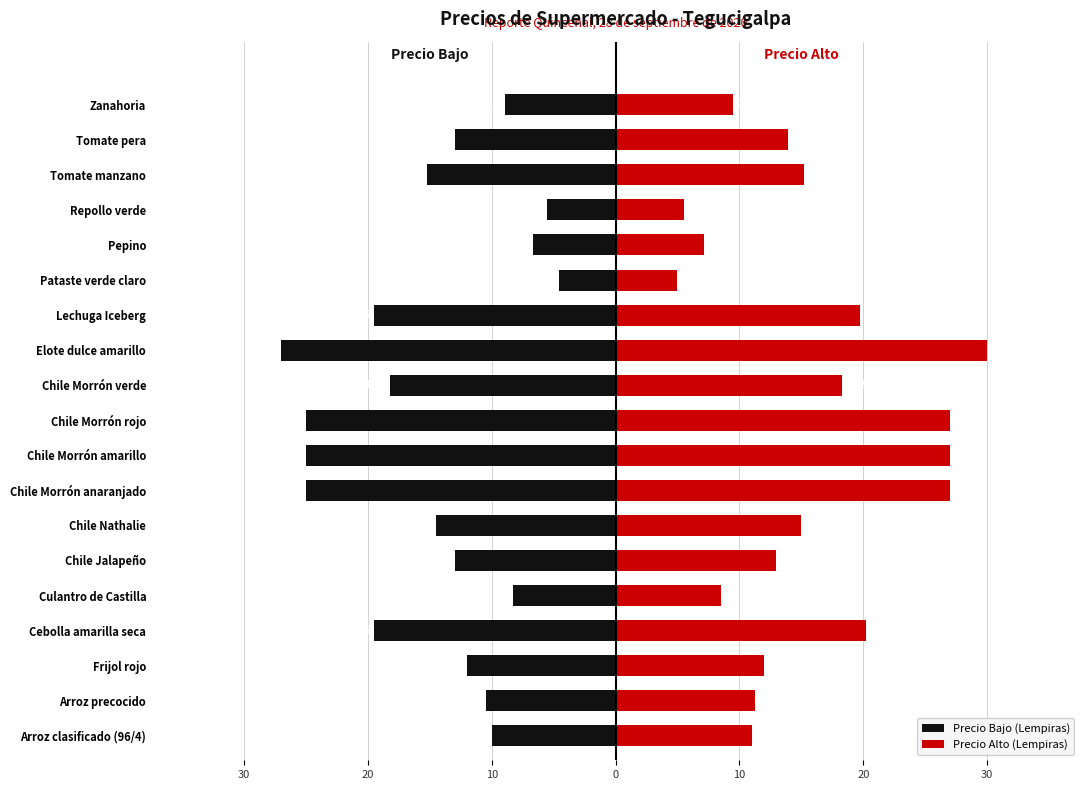

Rank the series by their average value, from lowest to highest.

Precio Bajo (Lempiras), Precio Alto (Lempiras)